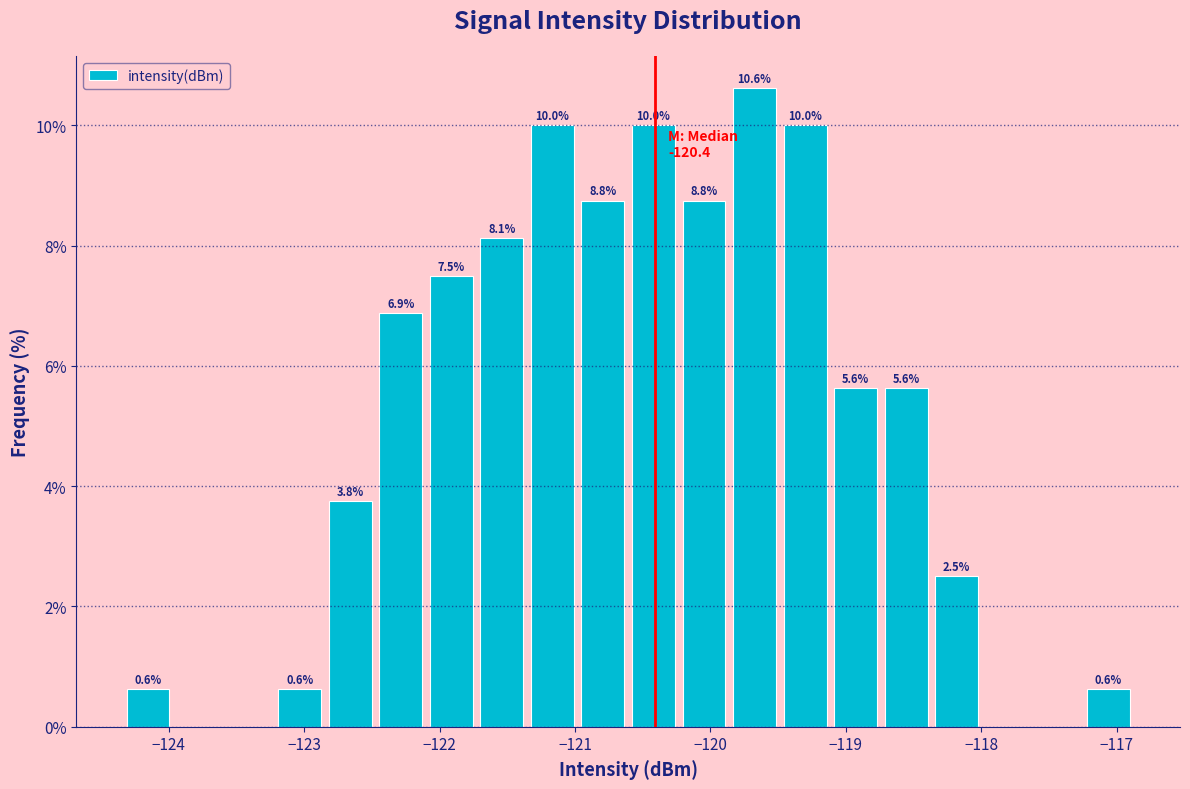

Around what value on the x-axis is the tallest bar? Give the approximate position of its centre, as read against the axis.

-119.7